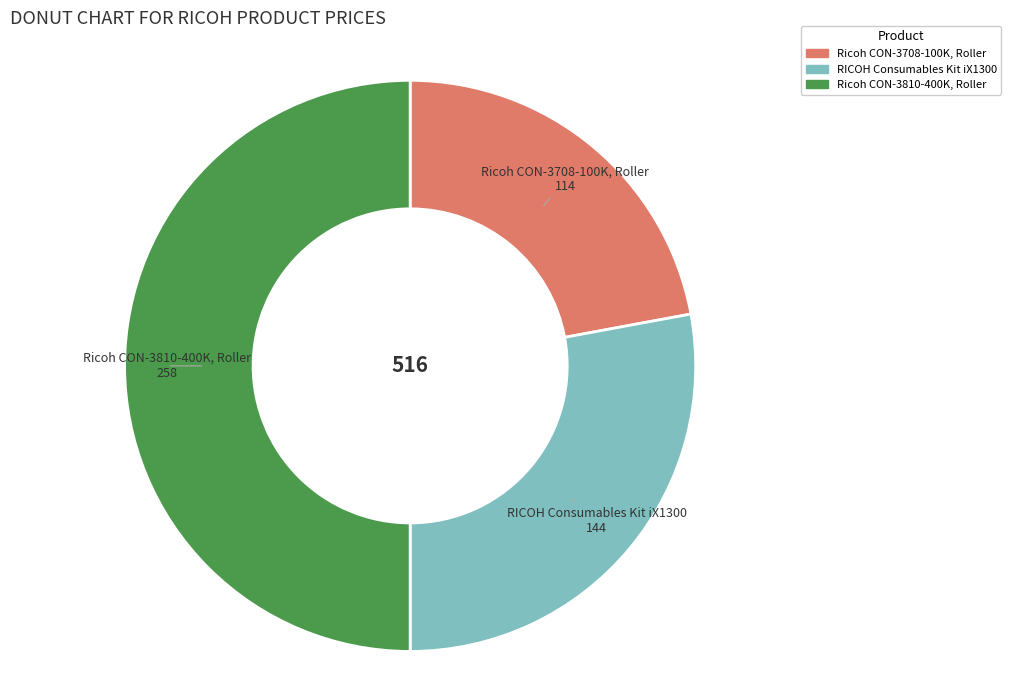

Which category has the smallest portion of the pie?

Ricoh CON-3708-100K, Roller